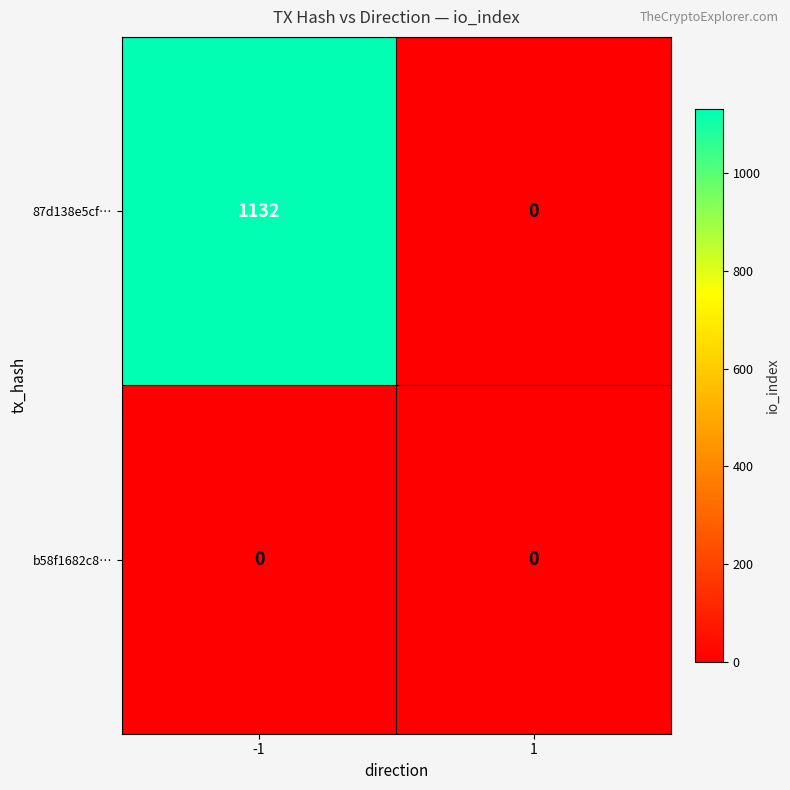

Between -1 and 1, which series saw the biggest shift?

87d138e5cf…